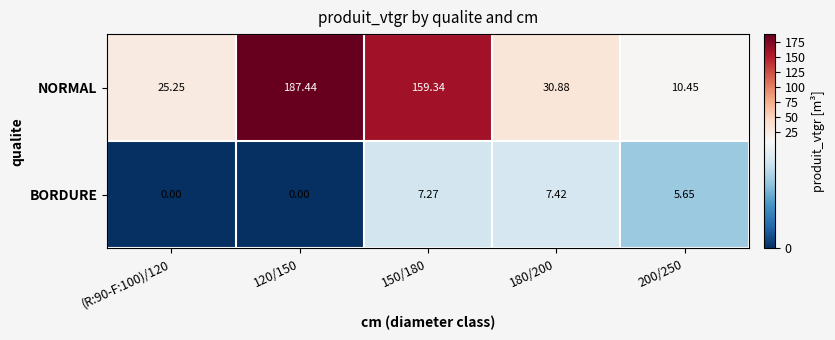

Is the value of NORMAL at 150/180 greater than the value of BORDURE at 200/250?

Yes